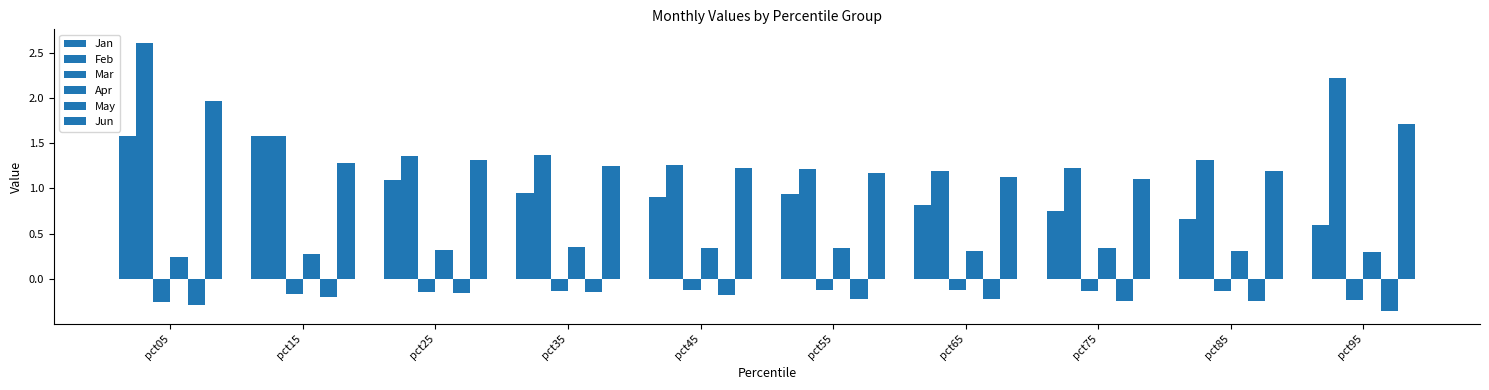

What is the sum of the Feb values at pct65 and pct25?

2.6